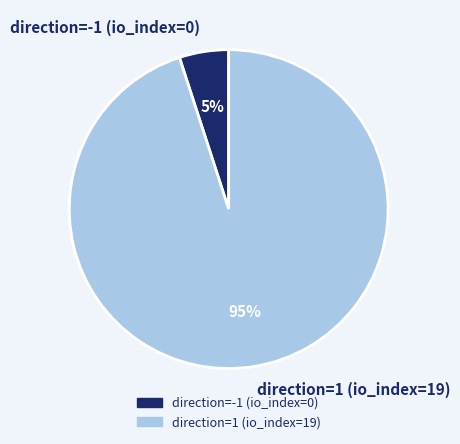

Is it true that direction=1 (io_index=19) is 95% of the pie?

True